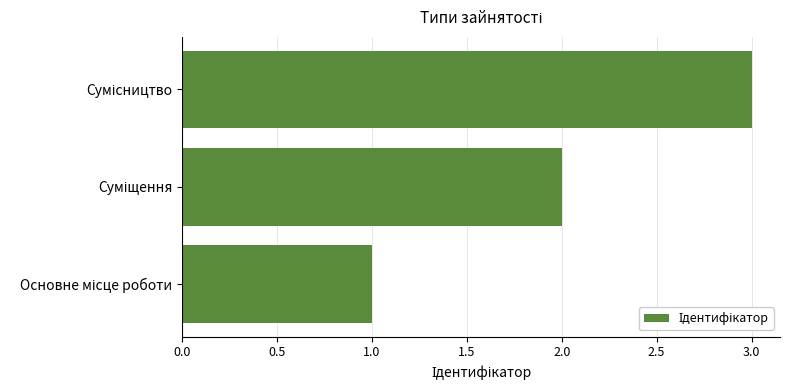

What is the maximum value shown in the chart?

3